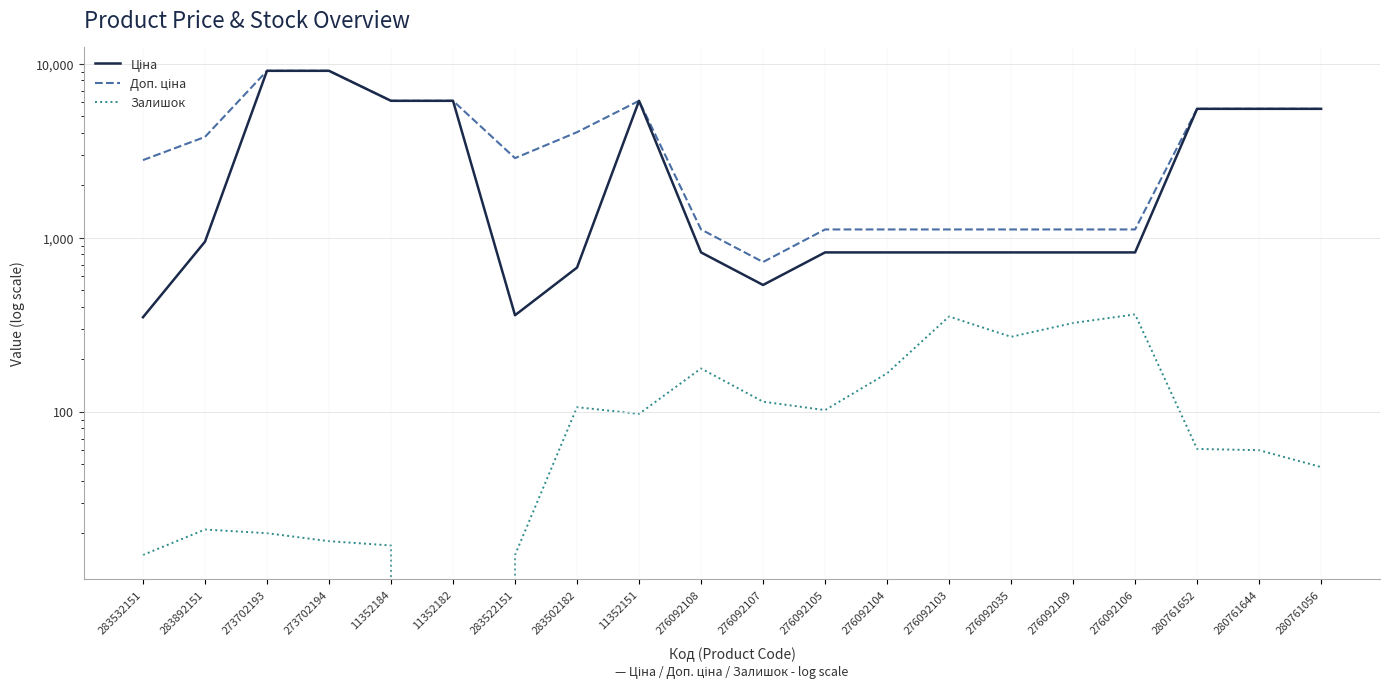

Reading left to right, what are all the values shown in this chart?

Ціна: 283532151=348.6	283892151=947.6	273702193=9092.0	273702194=9092.0	11352184=6112.5	11352182=6112.5	283522151=358.0	283502182=672.7	11352151=6112.5	276092108=822.0	276092107=534.3	276092105=822.0	276092104=822.0	276092103=822.0	276092035=822.0	276092109=822.0	276092106=822.0	280761652=5497.3	280761644=5497.3	280761056=5497.3
Доп. ціна: 283532151=2789.2	283892151=3790.3	273702193=9092.0	273702194=9092.0	11352184=6112.5	11352182=6112.5	283522151=2863.8	283502182=4036.0	11352151=6112.5	276092108=1114.0	276092107=724.0	276092105=1114.0	276092104=1114.0	276092103=1114.0	276092035=1114.0	276092109=1114.0	276092106=1114.0	280761652=5497.3	280761644=5497.3	280761056=5497.3
Залишок: 283532151=15.0	283892151=21.0	273702193=20.0	273702194=18.0	11352184=17.0	11352182=0.0	283522151=15.0	283502182=106.0	11352151=97.0	276092108=177.0	276092107=114.0	276092105=102.0	276092104=166.0	276092103=352.0	276092035=269.0	276092109=323.0	276092106=362.0	280761652=61.0	280761644=60.0	280761056=48.0